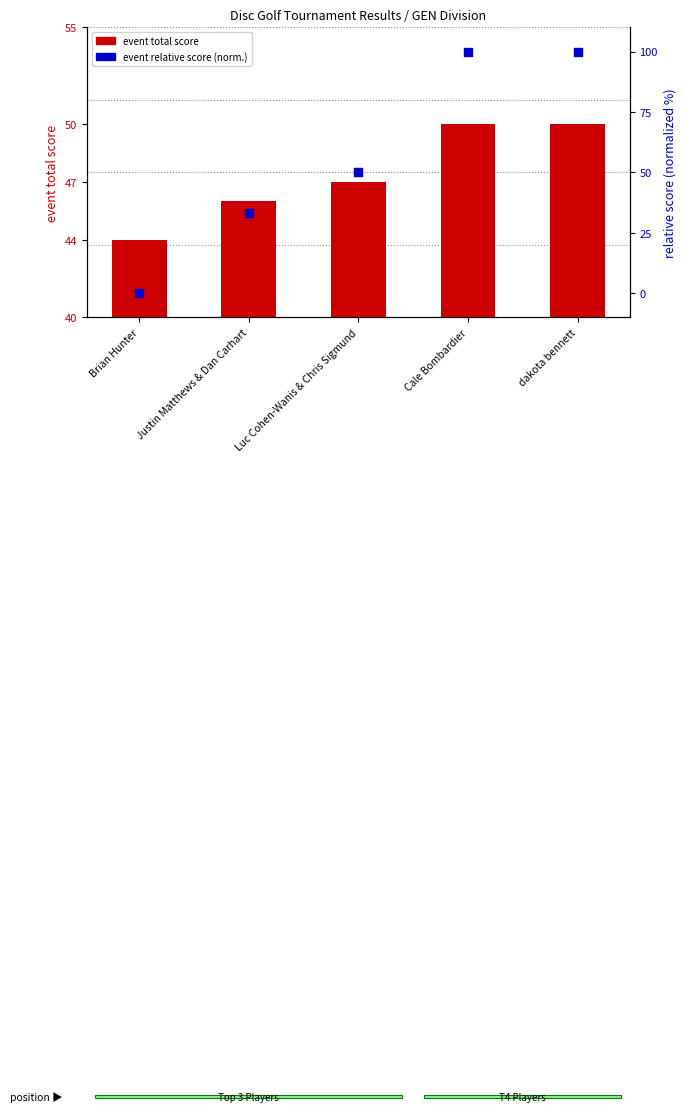

Which series reaches the maximum Y coordinate?

event relative score (normalized)